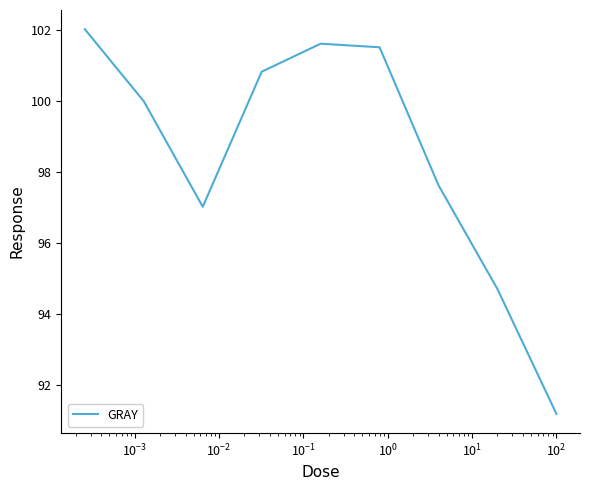

What is the greatest value displayed?

102.0